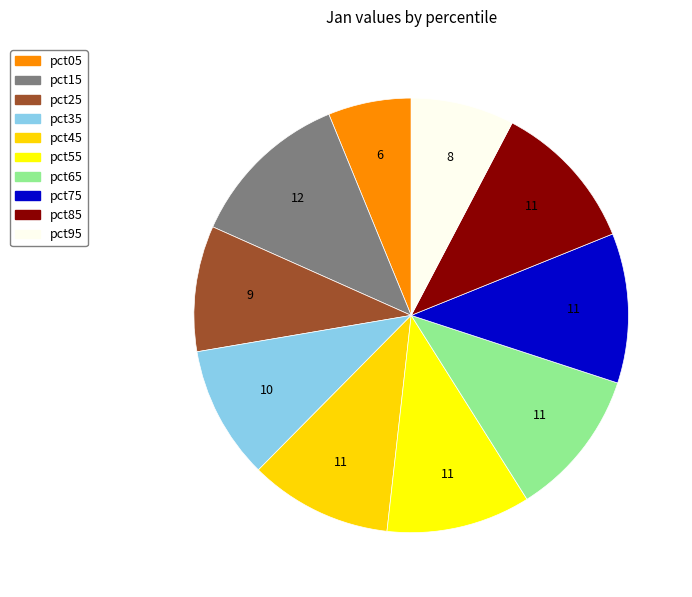

Combined, do pct15 and pct05 account for over 50%?

No